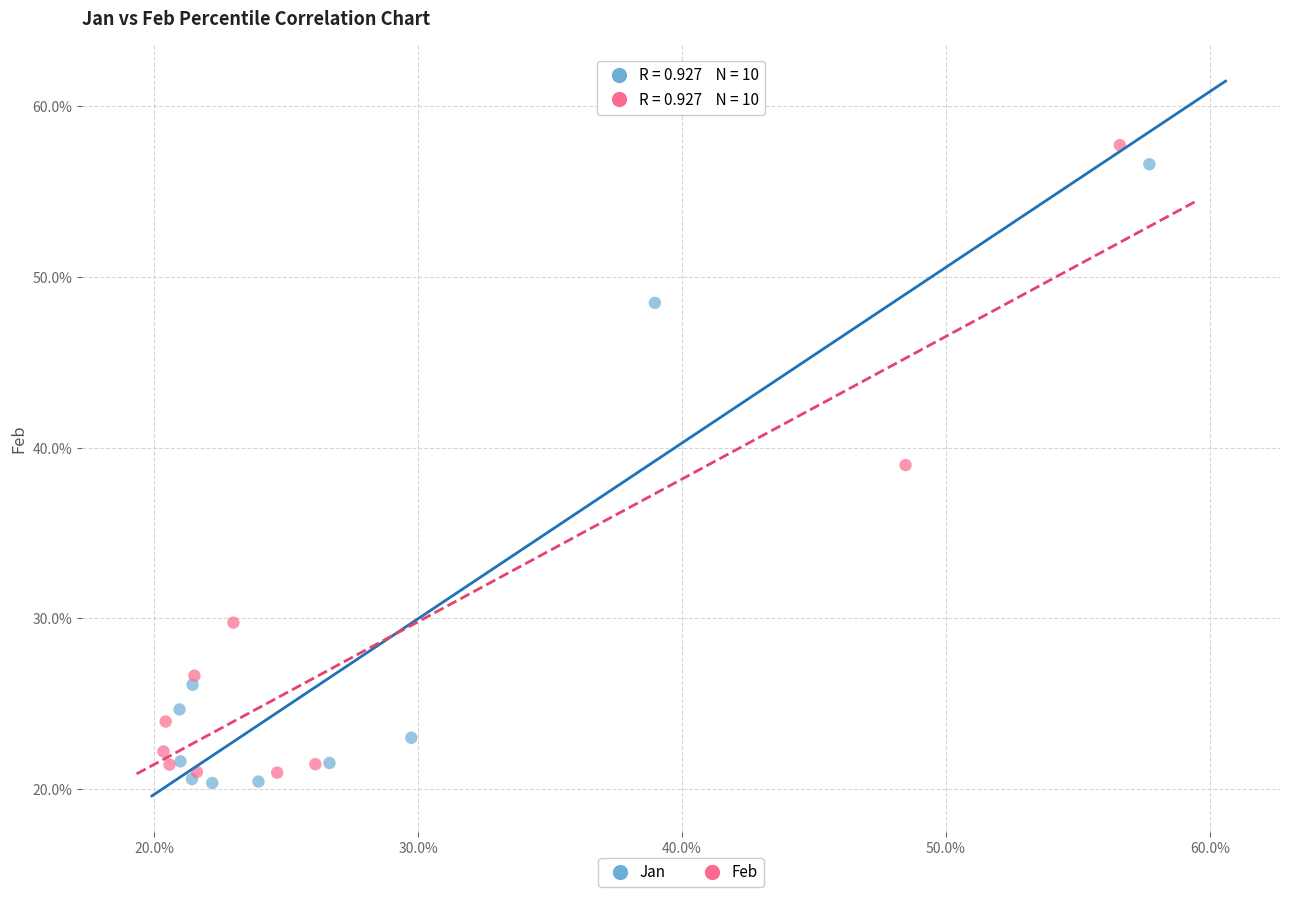

Which series contains the lowest Y value?

Jan